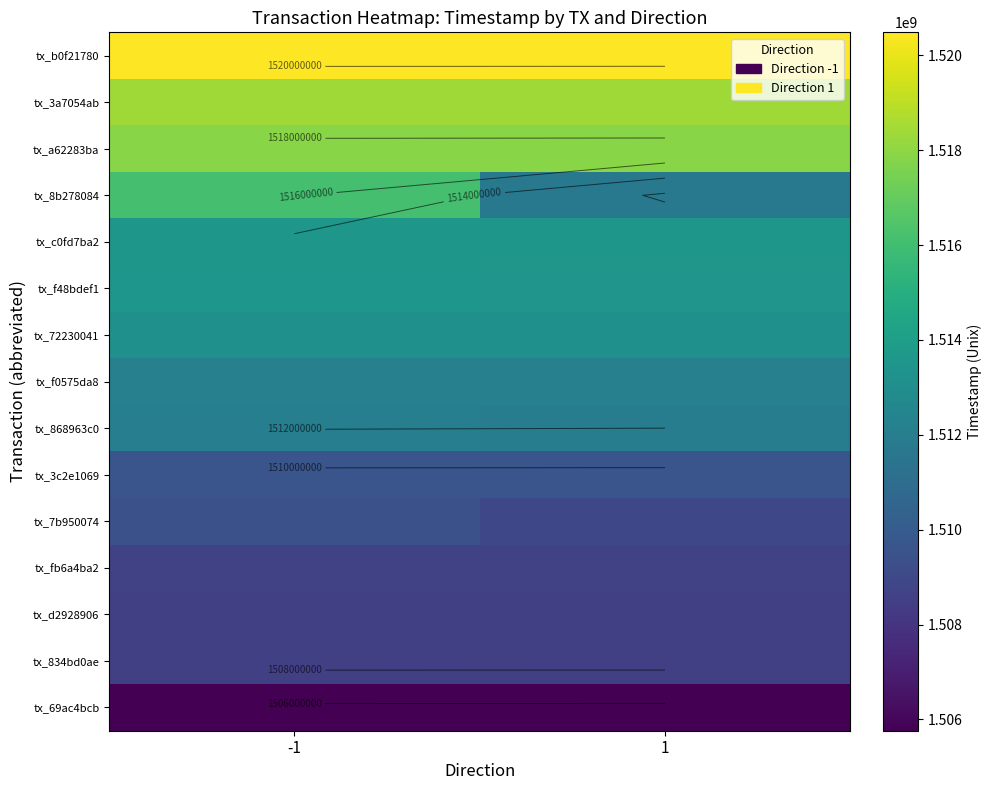

Which has a higher value, 1 or -1?

-1